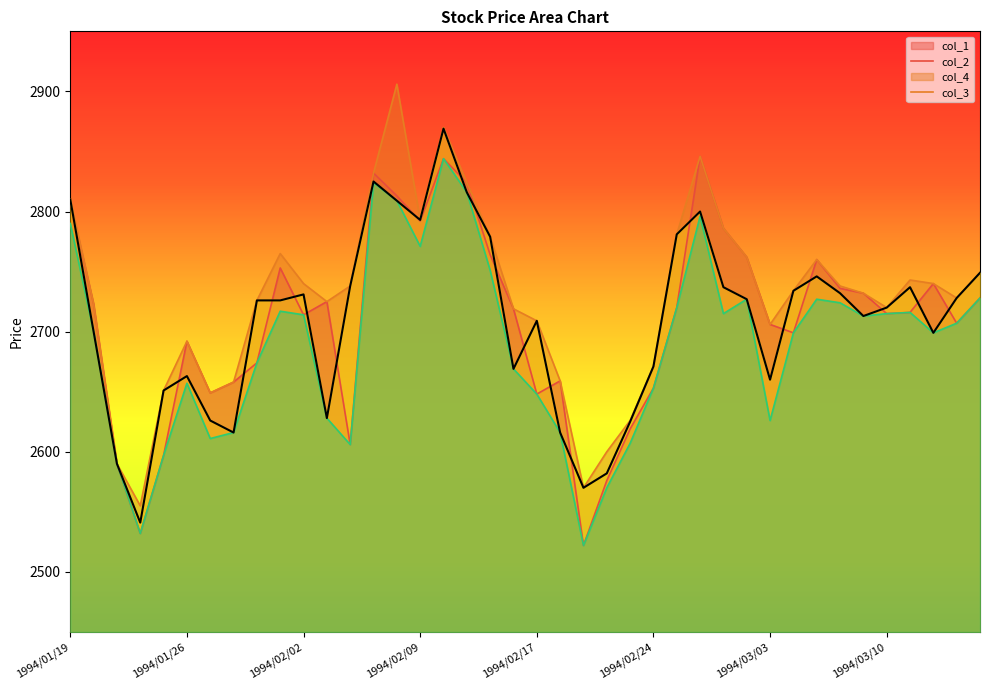

What value does the col_2 series have at 1994/03/14, to the nearest 10?

2740